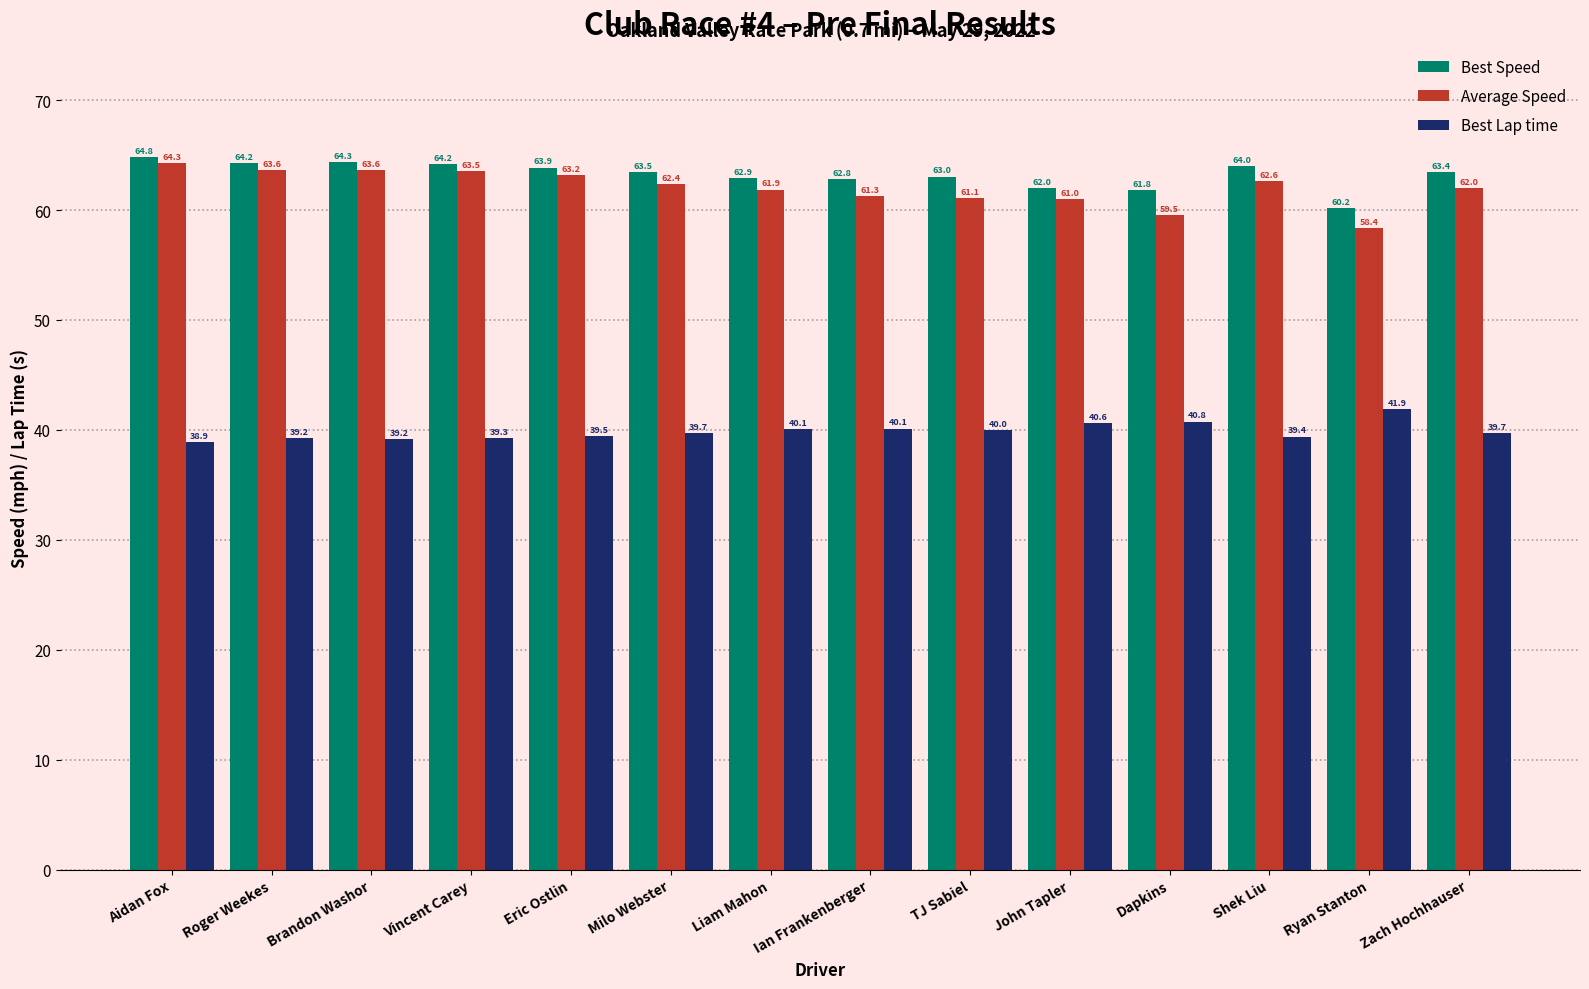

Reading left to right, transcribe all the data shown in this chart.

Best Speed: Aidan Fox=64.8	Roger Weekes=64.2	Brandon Washor=64.3	Vincent Carey=64.2	Eric Ostlin=63.9	Milo Webster=63.5	Liam Mahon=62.9	Ian Frankenberger=62.8	TJ Sabiel=63.0	John Tapler=62.0	Dapkins=61.8	Shek Liu=64.0	Ryan Stanton=60.2	Zach Hochhauser=63.4
Average Speed: Aidan Fox=64.3	Roger Weekes=63.6	Brandon Washor=63.6	Vincent Carey=63.5	Eric Ostlin=63.2	Milo Webster=62.4	Liam Mahon=61.9	Ian Frankenberger=61.3	TJ Sabiel=61.1	John Tapler=61.0	Dapkins=59.5	Shek Liu=62.6	Ryan Stanton=58.4	Zach Hochhauser=62.0
Best Lap time: Aidan Fox=38.9	Roger Weekes=39.2	Brandon Washor=39.2	Vincent Carey=39.3	Eric Ostlin=39.5	Milo Webster=39.7	Liam Mahon=40.1	Ian Frankenberger=40.1	TJ Sabiel=40.0	John Tapler=40.6	Dapkins=40.8	Shek Liu=39.4	Ryan Stanton=41.9	Zach Hochhauser=39.7